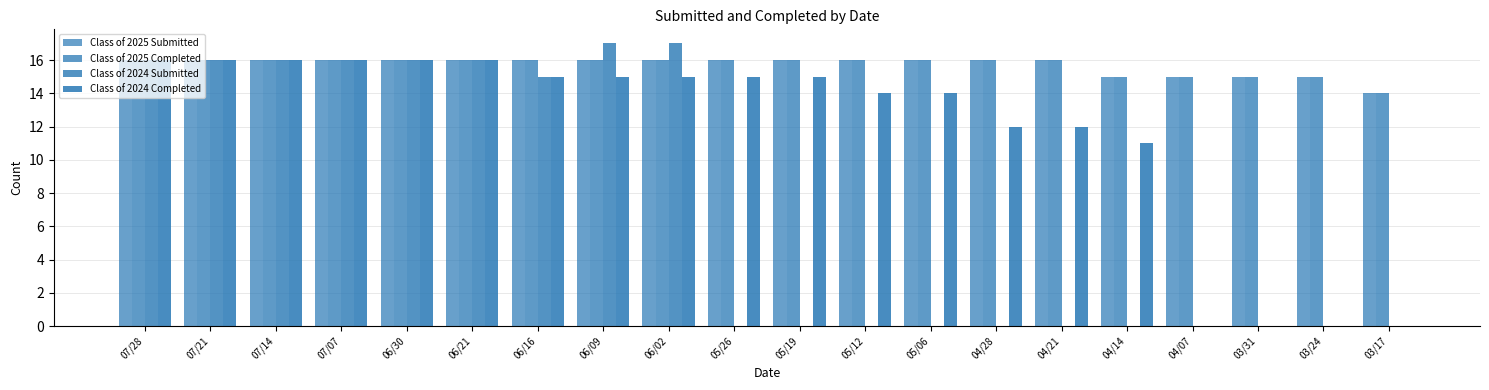

Between 06/21 and 04/21, which series saw the biggest shift?

Class of 2024 Submitted